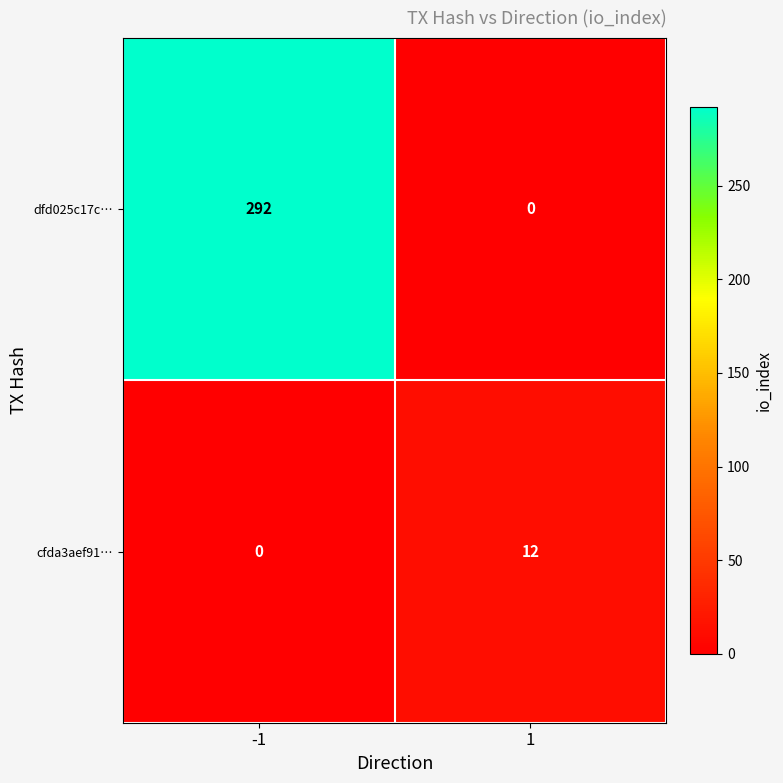

What is the average value of the dfd025c17c… series?

146